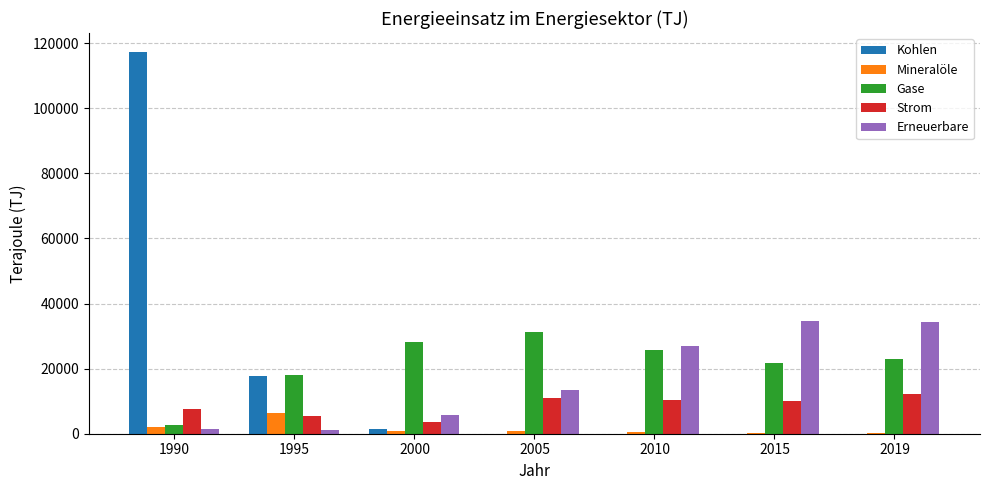

How many series are shown in this chart?

5